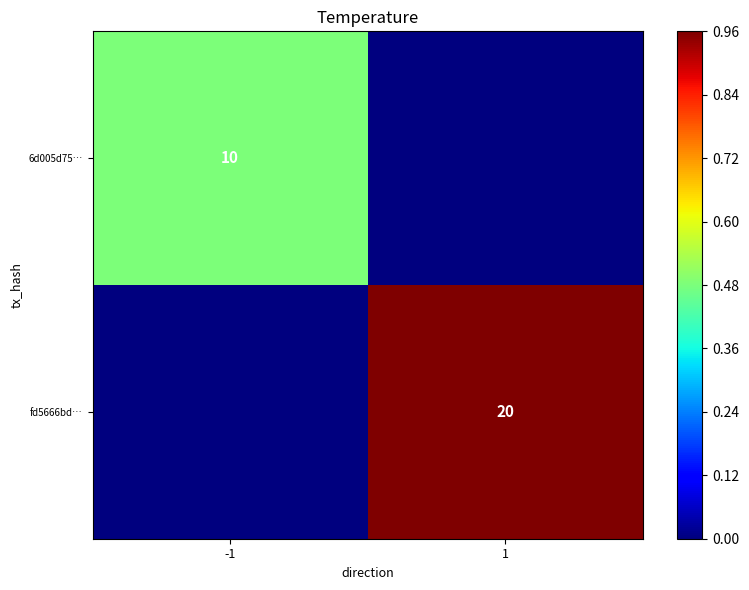

The value of fd5666bd… at 1 is 20. True or false?

True